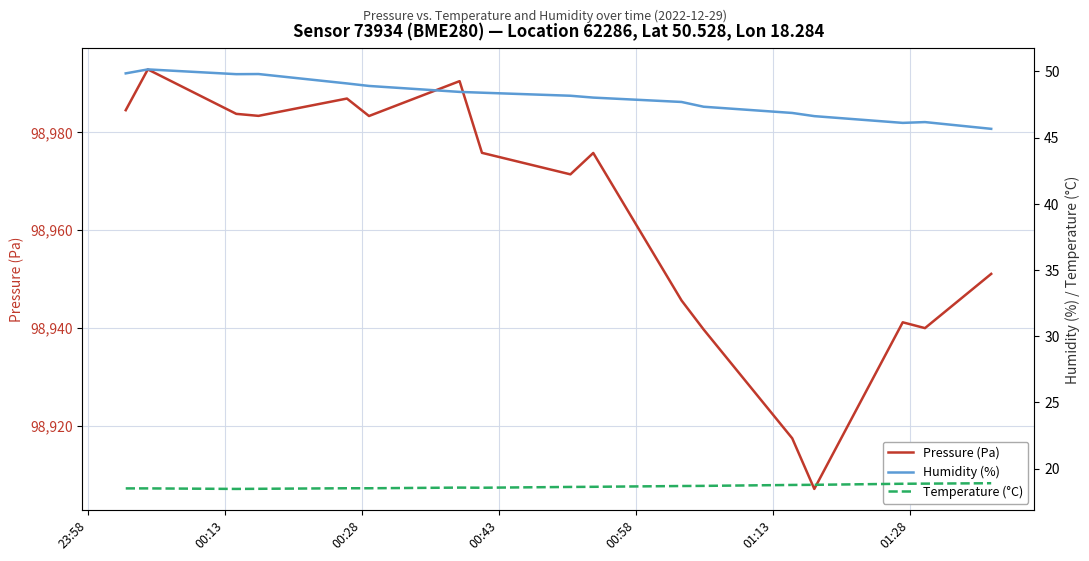

Does the chart display data point markers on the line(s)?

No